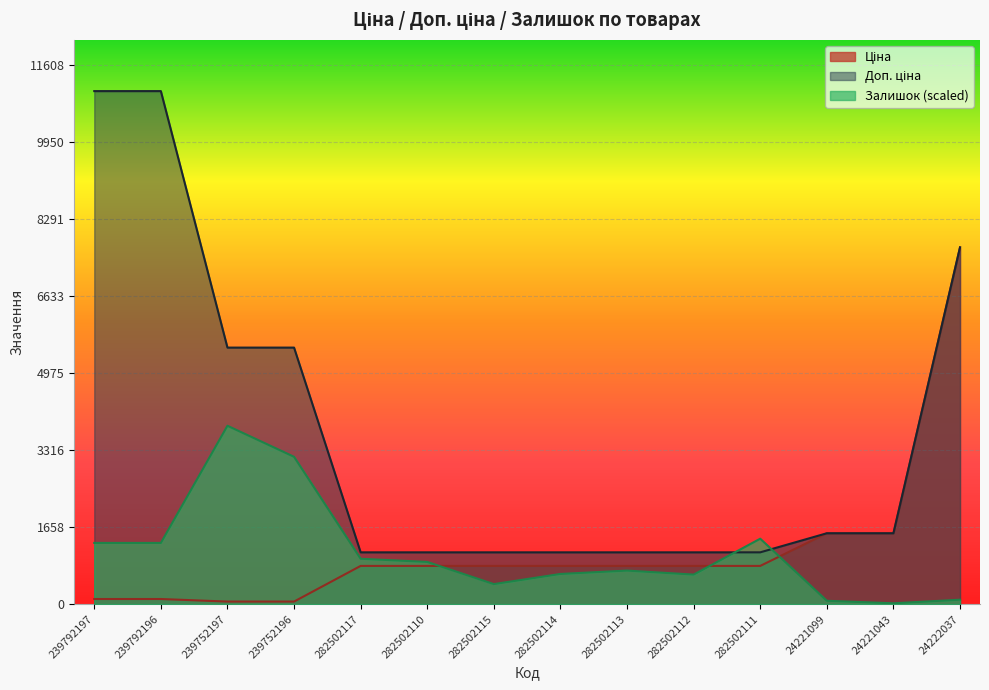

Where is Ціна nearest to the value 3871?

24221099